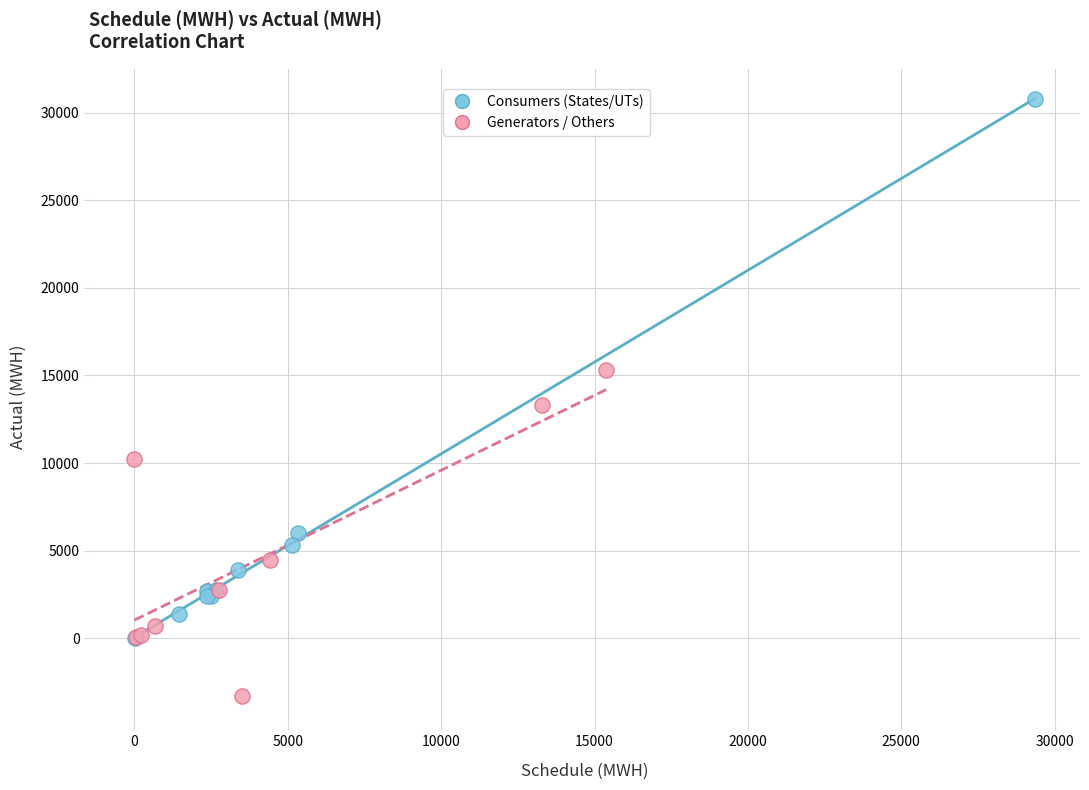

Which series has the widest spread of Y values?

Consumers (States/UTs)